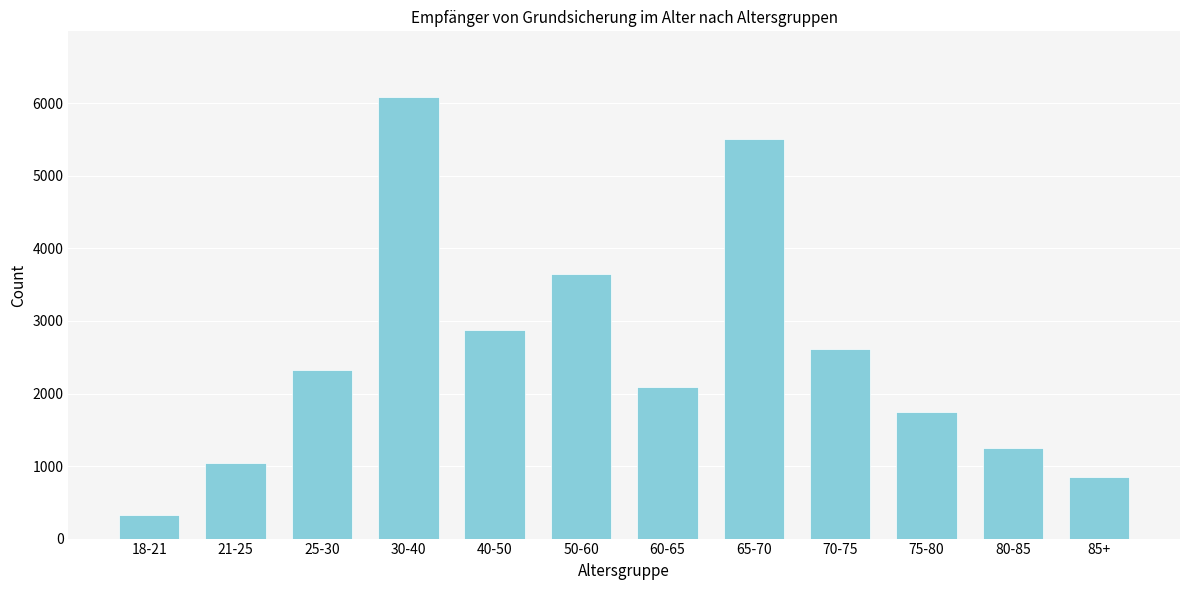

Reading left to right, list all the values displayed in this chart.

332	1047	2322	6081	2880	3642	2096	5508	2608	1752	1253	844